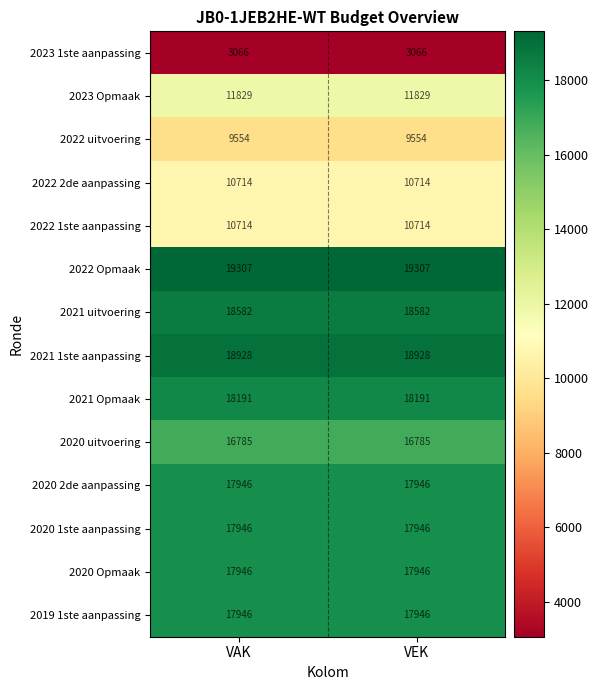

What is the minimum value for 2023 1ste aanpassing?

3066